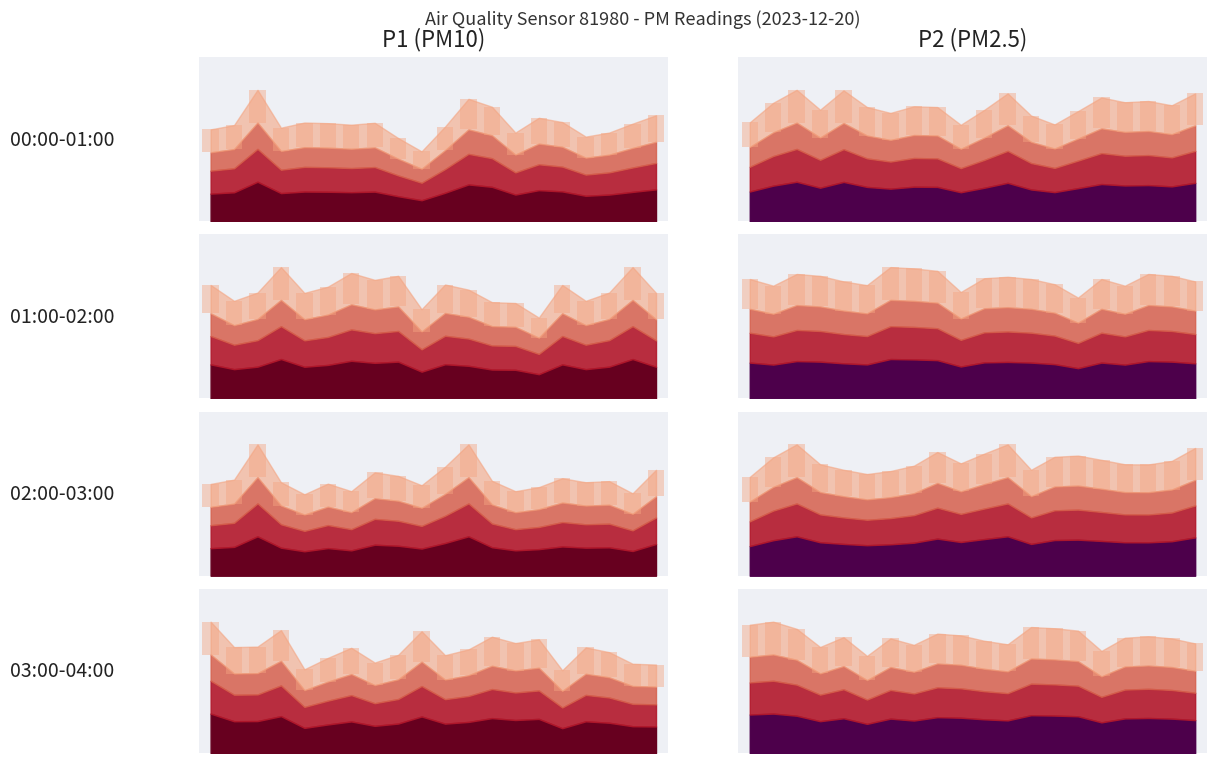

Reading right to left, what are all the values shown in this chart?

P1 bar: 2.2	2.2	2.5	2.6	2.1	2.8	2.7	2.9	2.6	2.4	3.0	2.4	2.2	2.6	2.4	2.1	3.0	2.6	2.6	3.3
P2 bar: 1.5	1.6	1.6	1.6	1.4	1.7	1.8	1.8	1.5	1.6	1.7	1.7	1.5	1.6	1.4	1.6	1.5	1.7	1.8	1.8